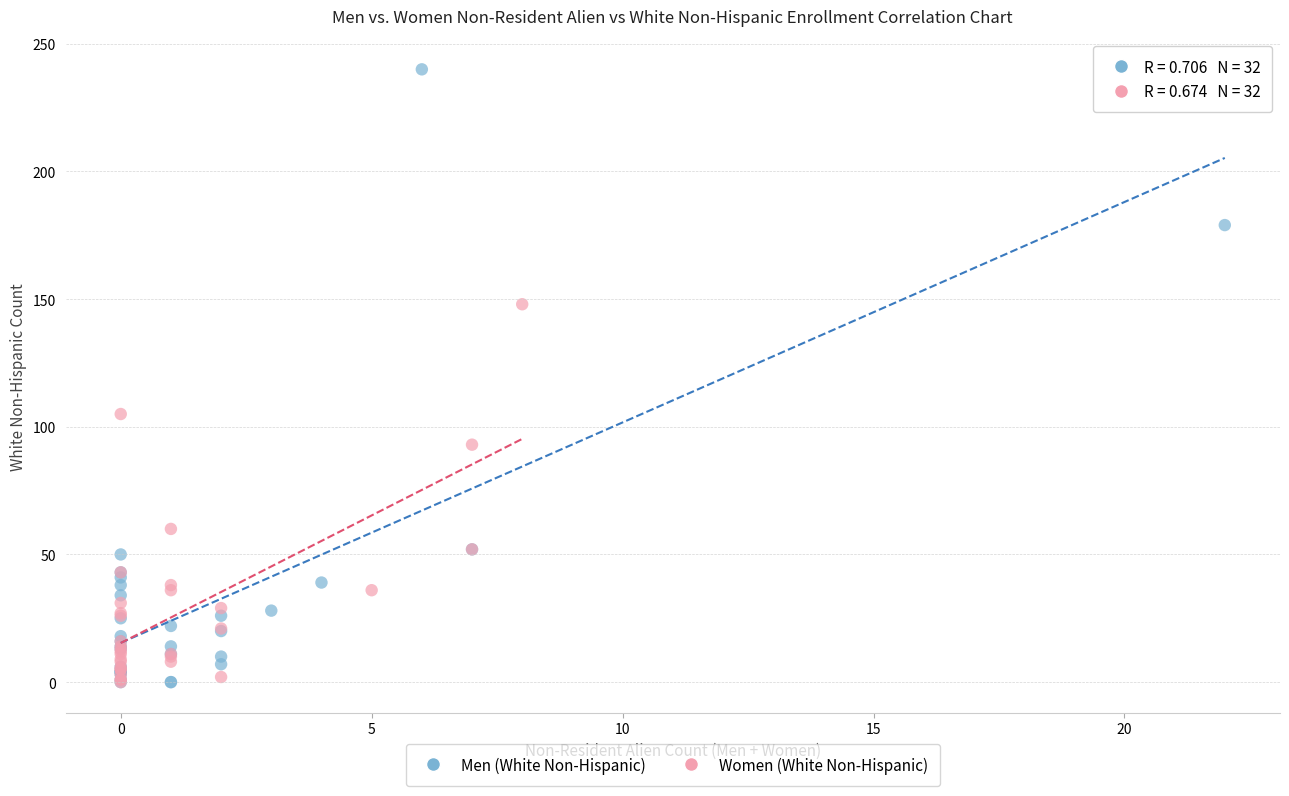

What are all the series names shown in the legend?

Men (White Non-Hispanic), Women (White Non-Hispanic)